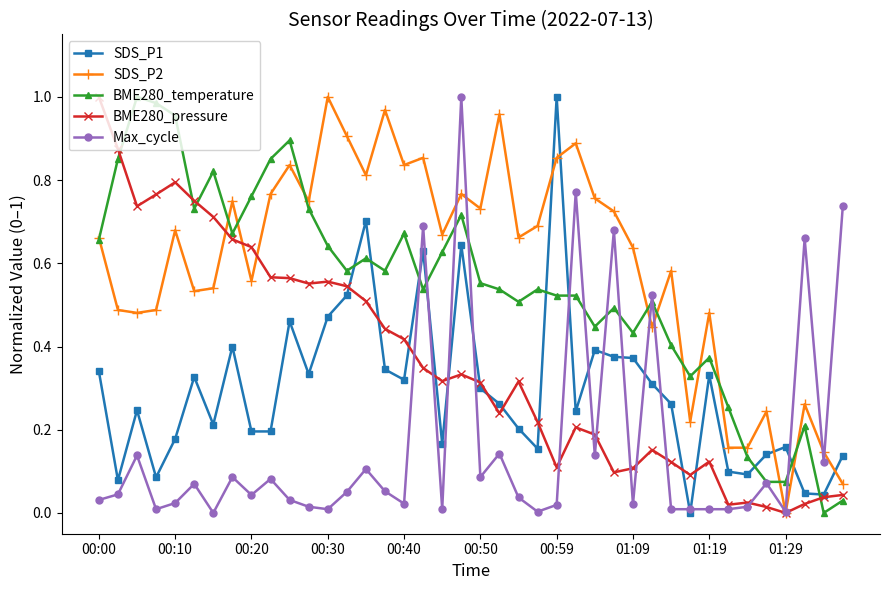

Which series has the largest total across all categories?

SDS_P2